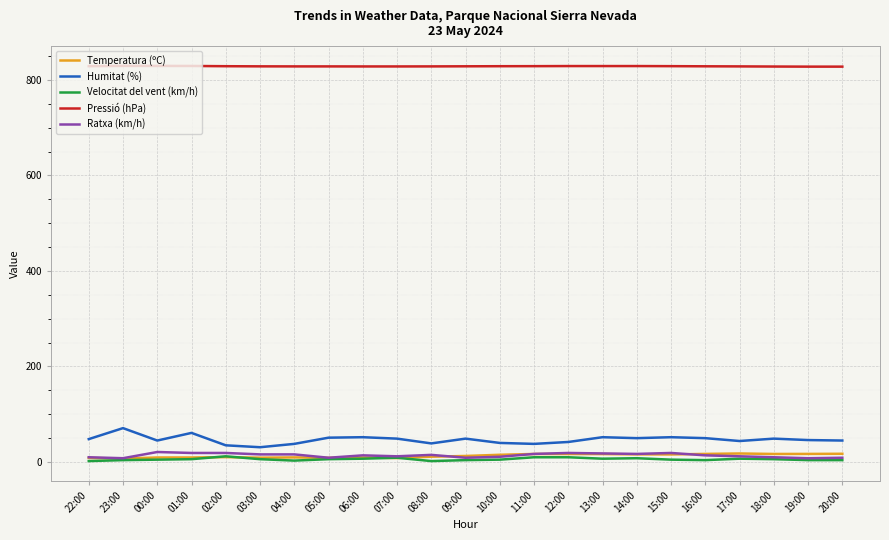

True or false: Pressió (hPa) and Ratxa (km/h) intersect in this chart.

False